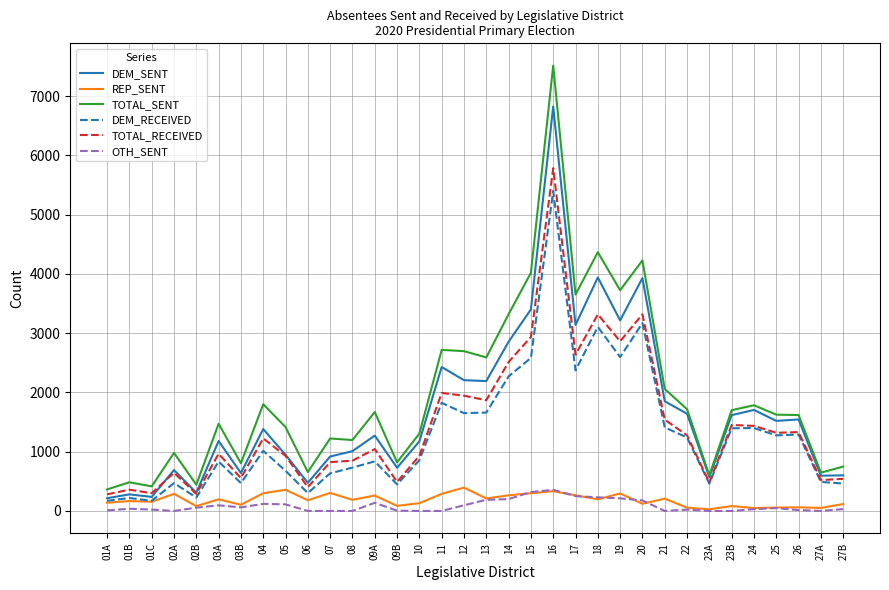

The value of TOTAL_SENT at 23B is 1700. True or false?

True